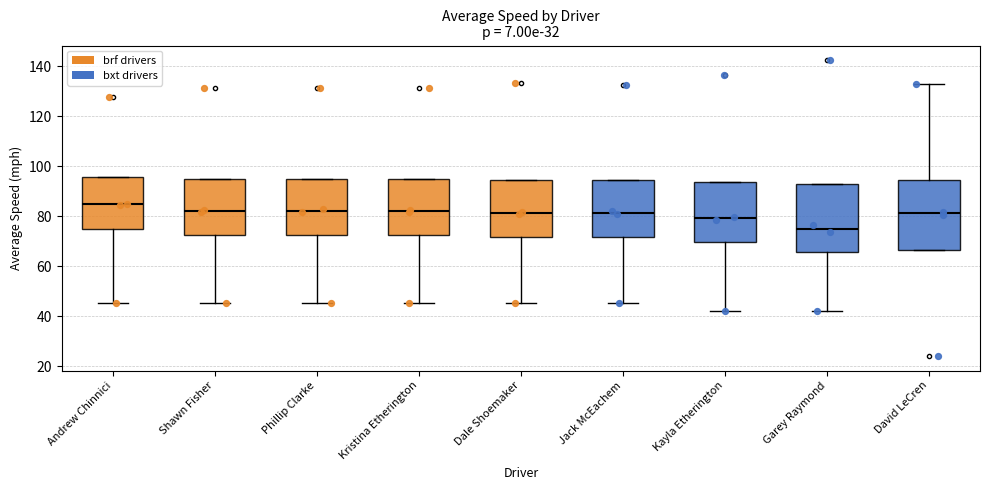

Reading left to right, read every box against the y-axis: the position of its median line, the range the box covers, and the ends of its whiskers. The values are not printed on the chart, so give them approximately, as read against the axis.

Andrew Chinnici: median 84, box 74 to 96, whiskers 46 to 96
Shawn Fisher: median 82, box 72 to 94, whiskers 46 to 94
Phillip Clarke: median 82, box 72 to 94, whiskers 46 to 94
Kristina Etherington: median 82, box 72 to 94, whiskers 46 to 94
Dale Shoemaker: median 82, box 72 to 94, whiskers 46 to 94
Jack McEachem: median 82, box 72 to 94, whiskers 46 to 94
Kayla Etherington: median 80, box 70 to 94, whiskers 42 to 94
Garey Raymond: median 76, box 66 to 92, whiskers 42 to 92
David LeCren: median 82, box 66 to 94, whiskers 66 to 134